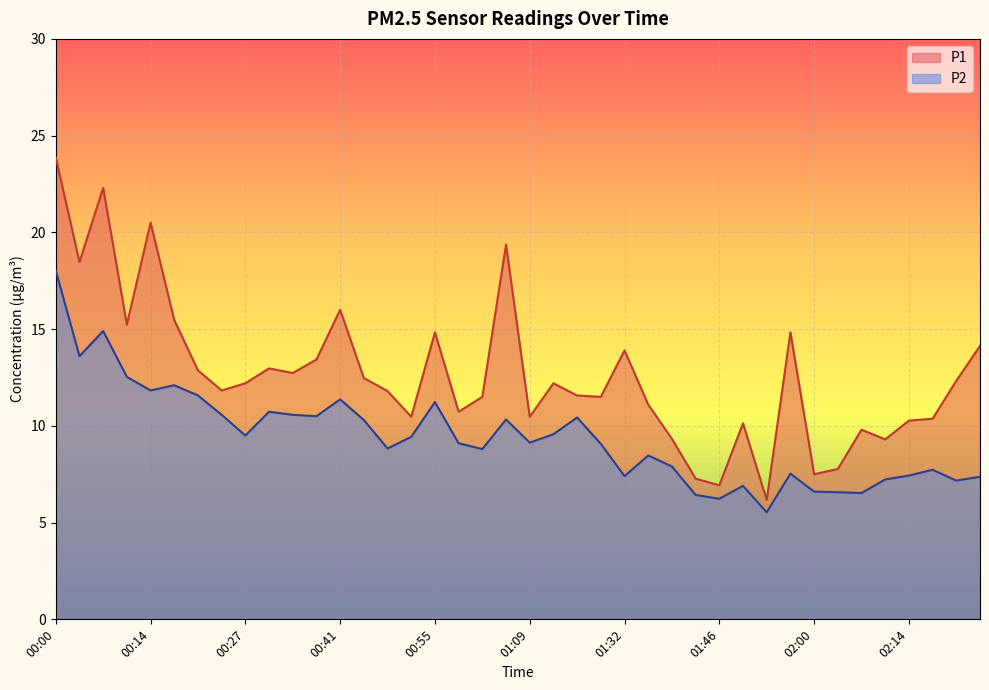

Rank the series by their maximum value, from lowest to highest.

P2, P1